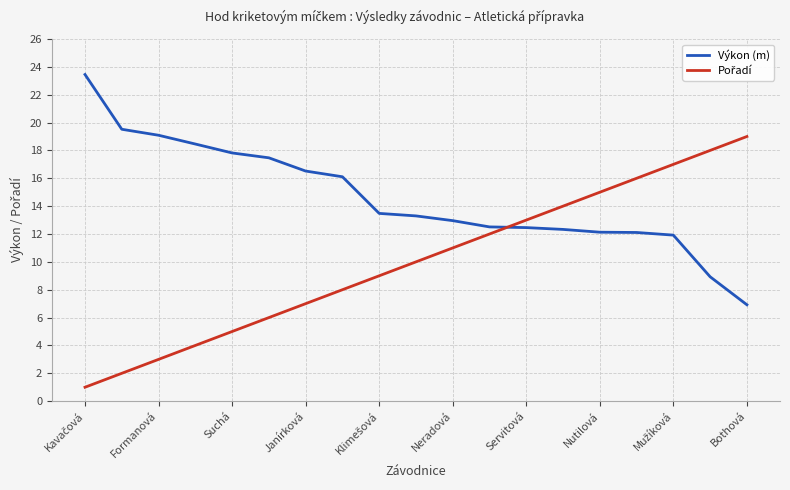

Count the number of categories in the chart.

19